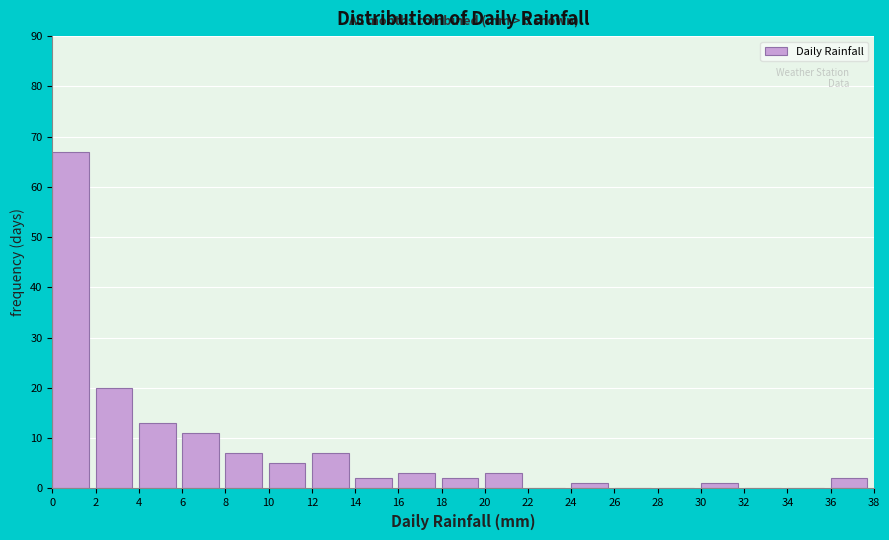

Which range on the x-axis has the tallest bar?

0 to 2